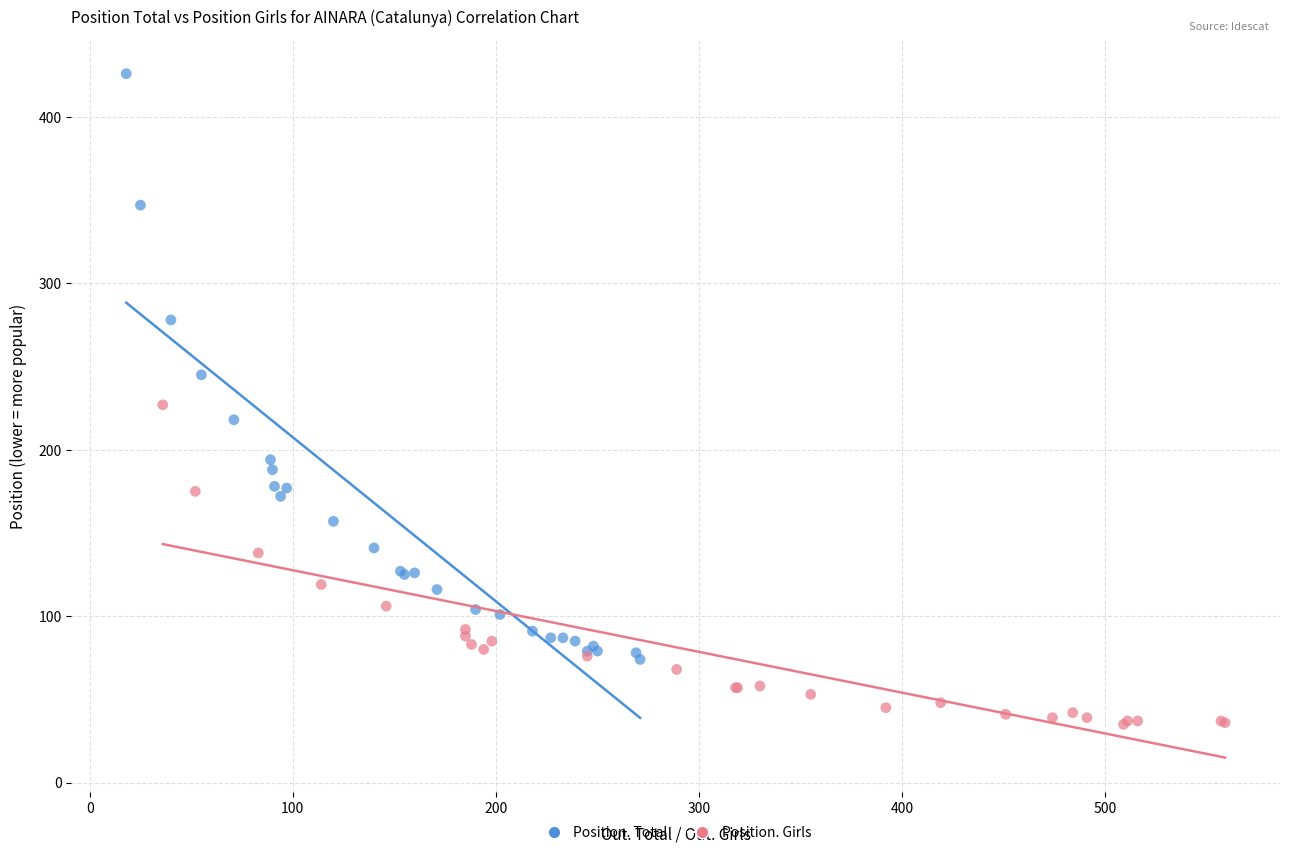

Which series contains the highest Y value?

Position. Total